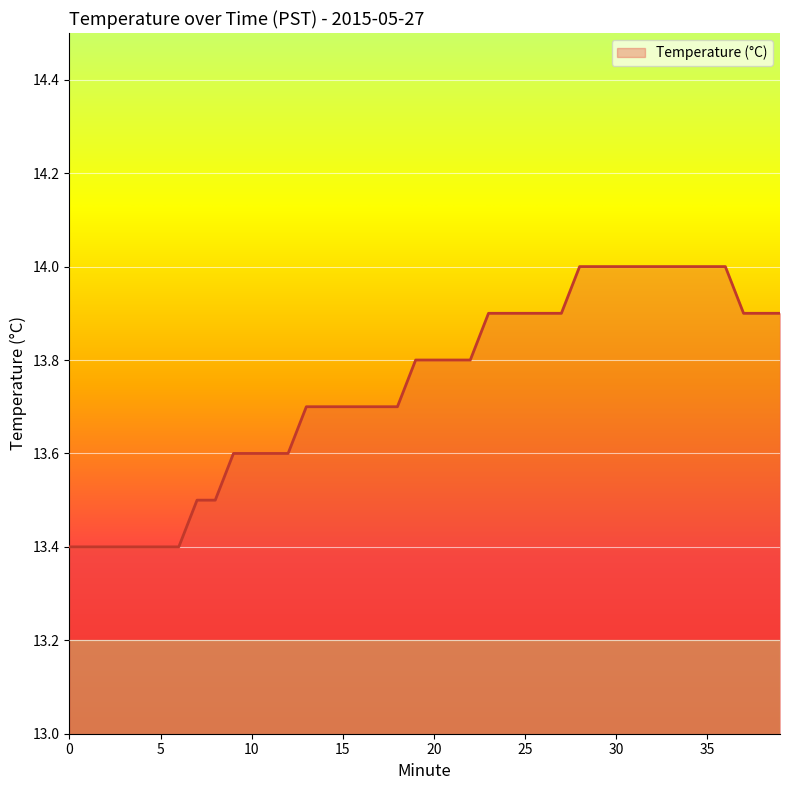

What is the maximum value shown in the chart?

14.0